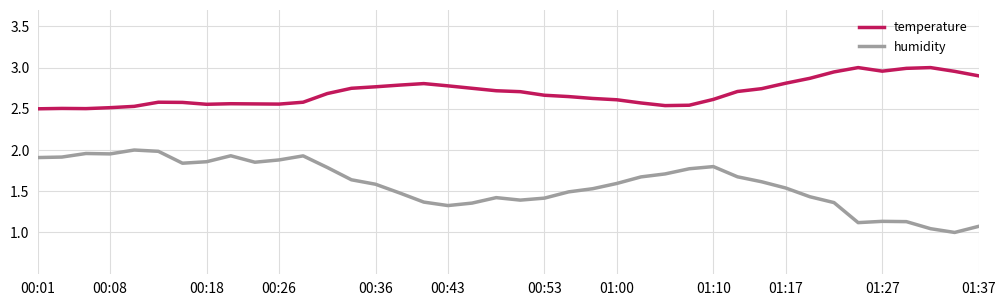

True or false: temperature and humidity intersect in this chart.

False